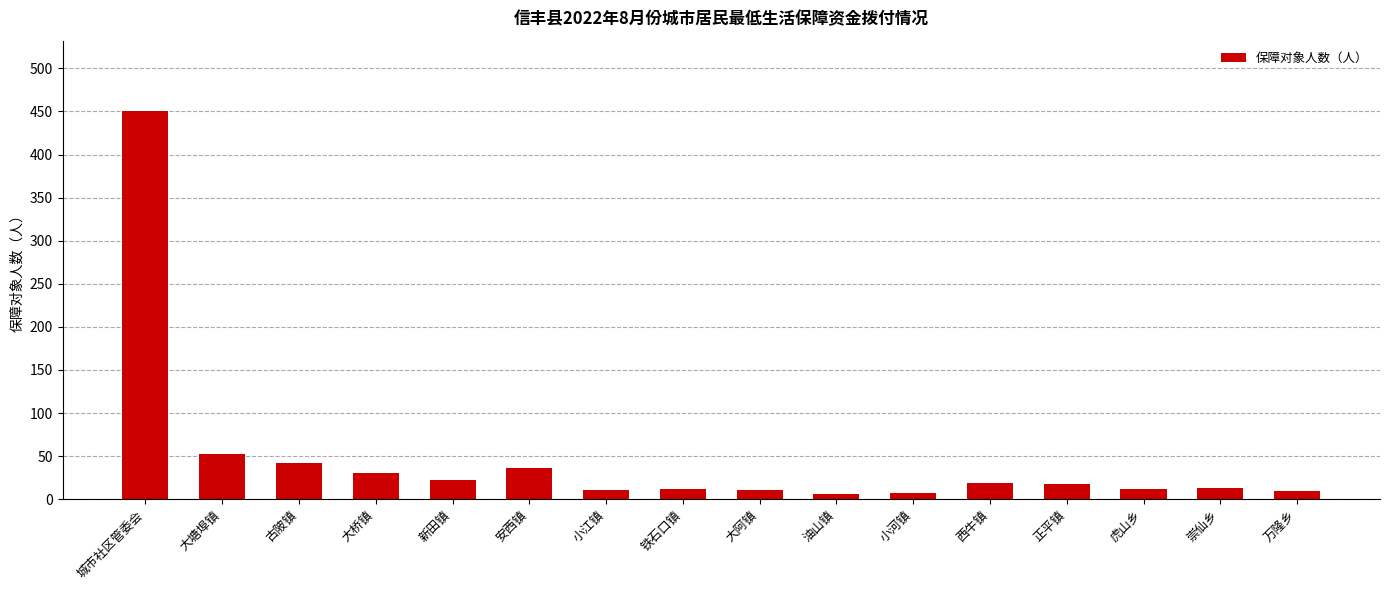

What is the label of the 2nd bar from the left?

大塘埠镇